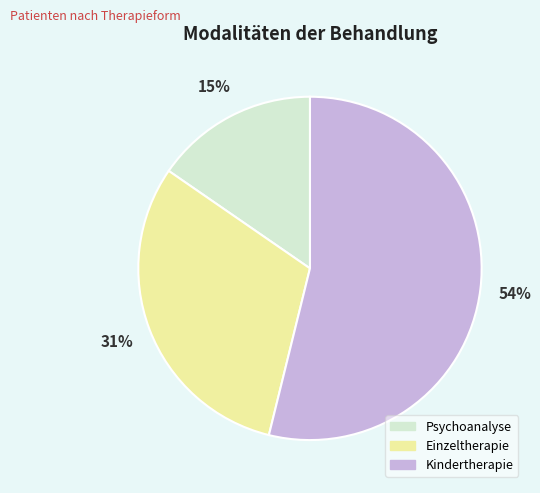

Combined, do Einzeltherapie and Psychoanalyse account for over 50%?

No